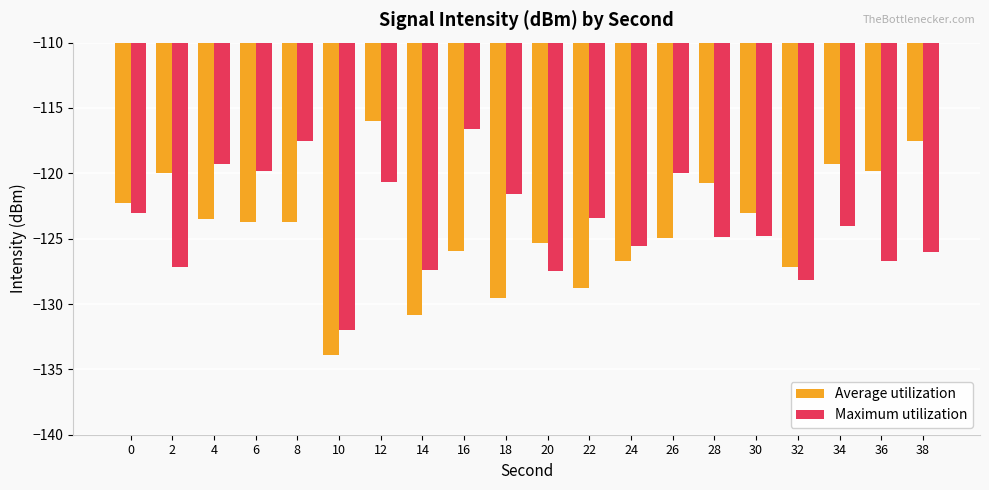

At which label does Average utilization reach its minimum?

10